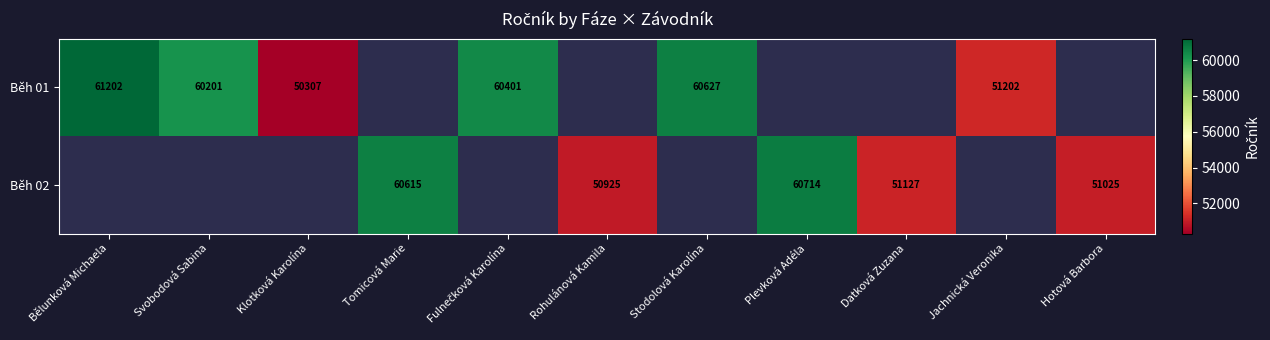

Is it true that Běh 02 equals 25559.9 at Rohulánová Kamila?

False